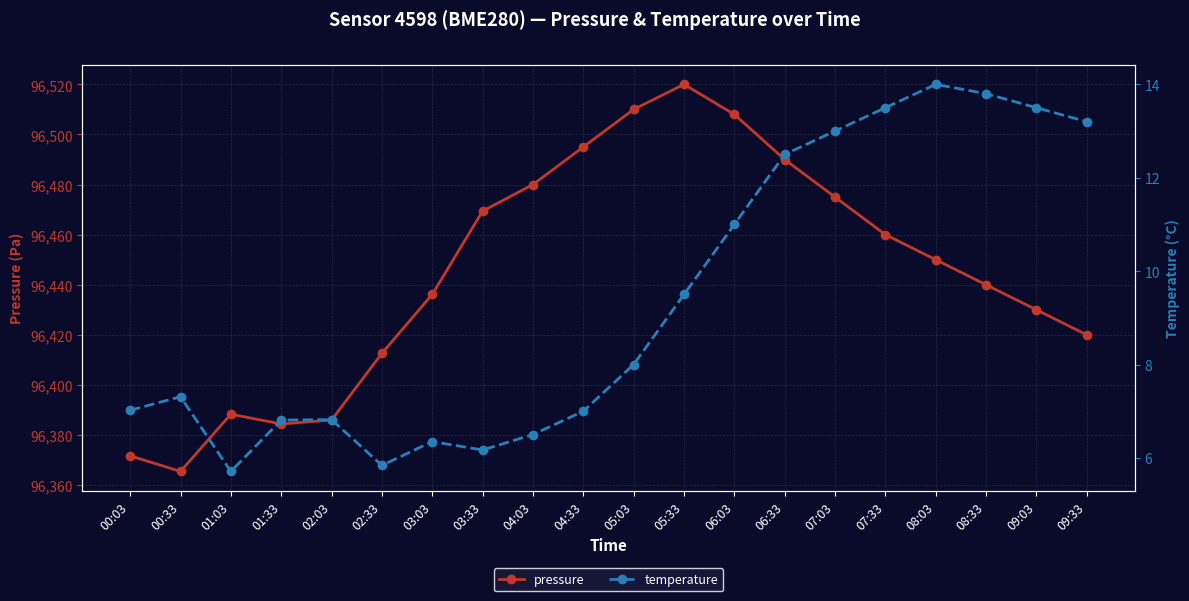

Where is the first local maximum for temperature?

00:33